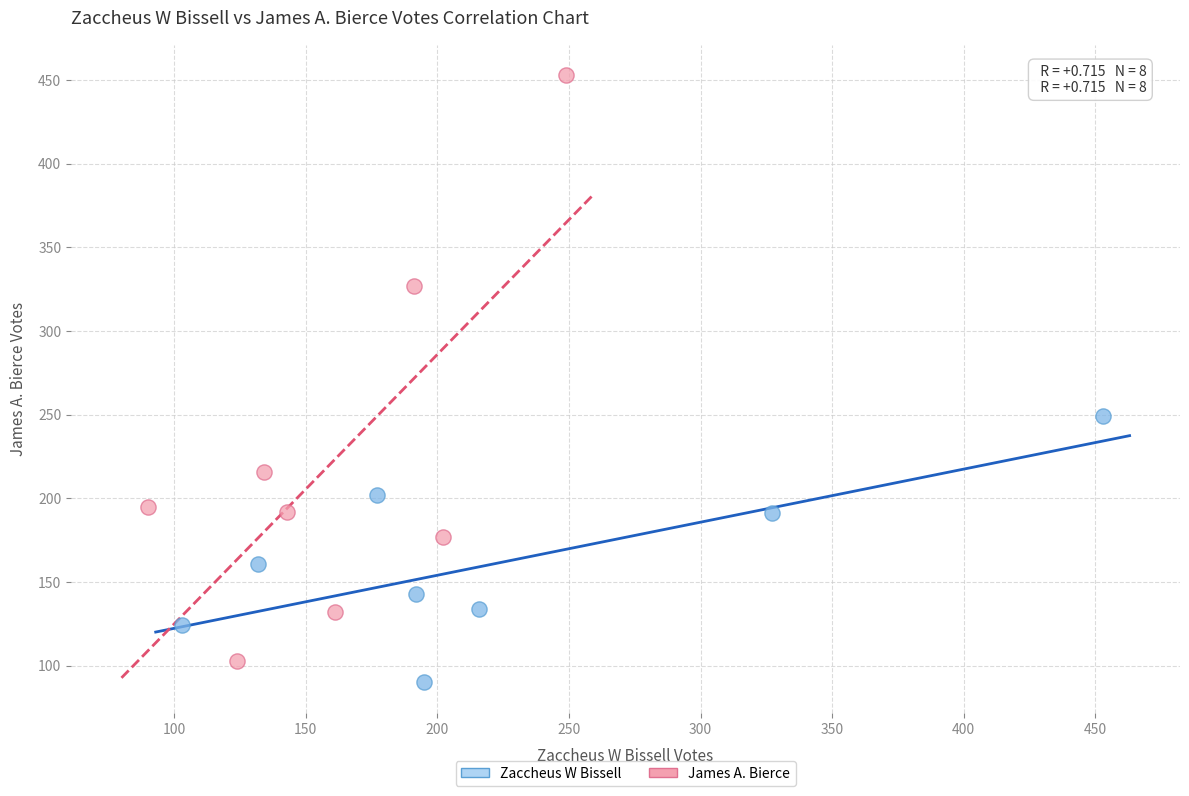

Which series has the widest spread of Y values?

James A. Bierce